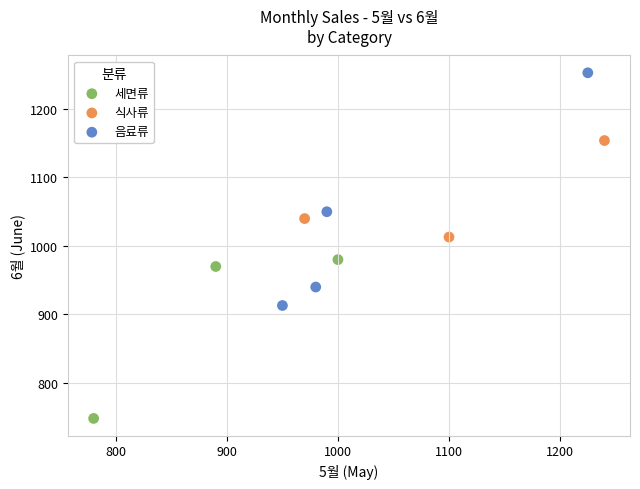

Which series has the largest Y range (max minus min)?

음료류